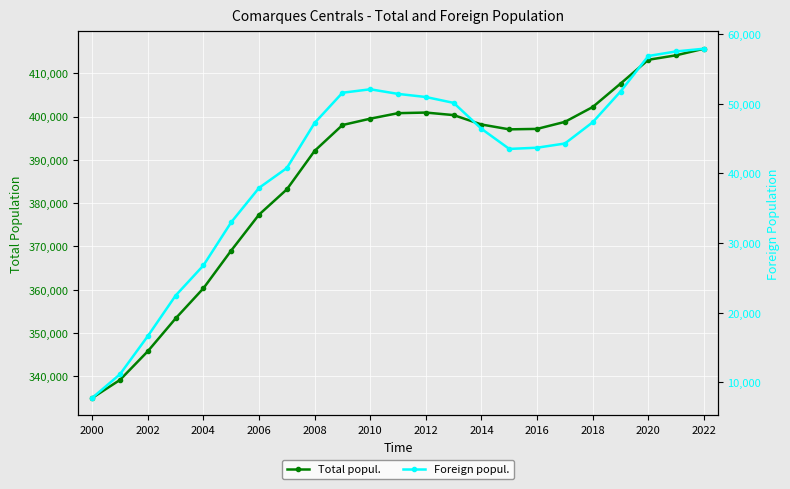

What is the minimum value shown in the chart?

7780